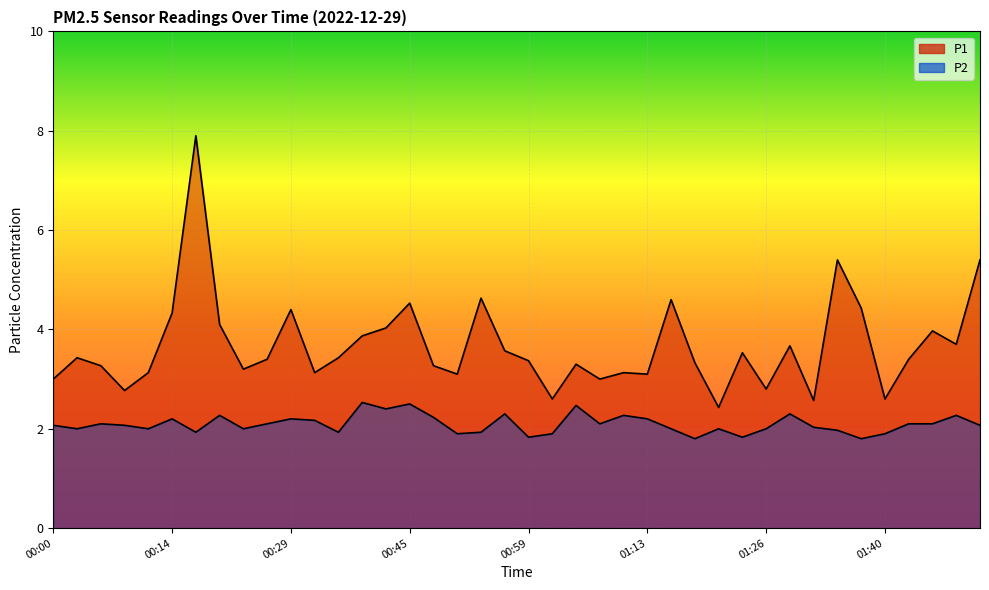

Where is P2 nearest to the value 2?

00:03